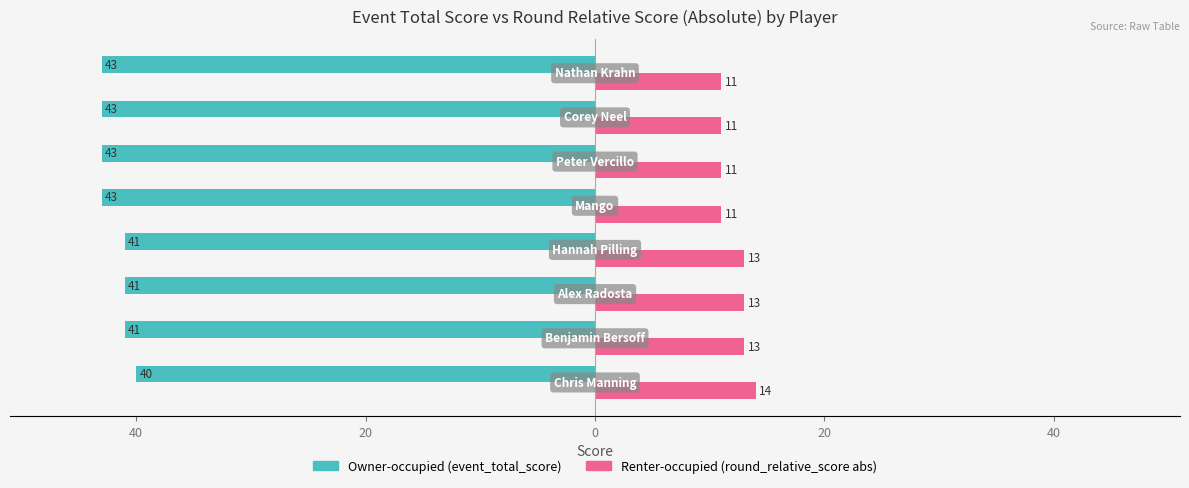

What are all the series names shown in the legend?

Owner-occupied (event_total_score), Renter-occupied (round_relative_score abs)